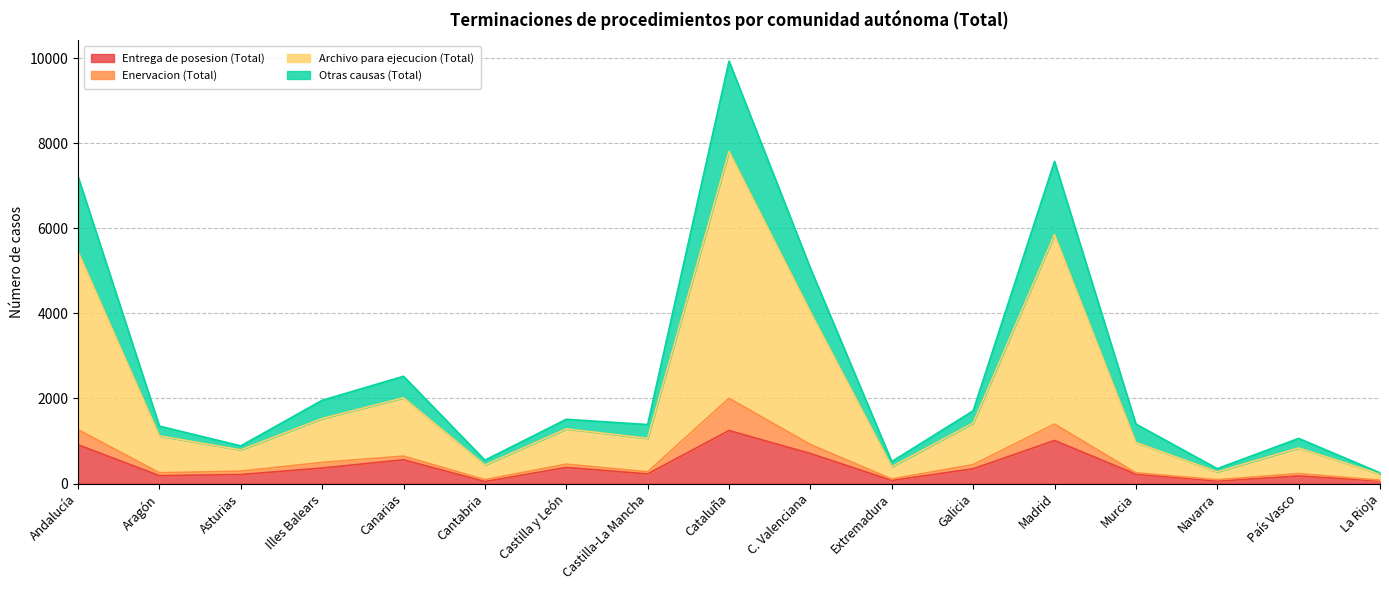

What is the highest value of the Entrega de posesion (Total) series?

1247